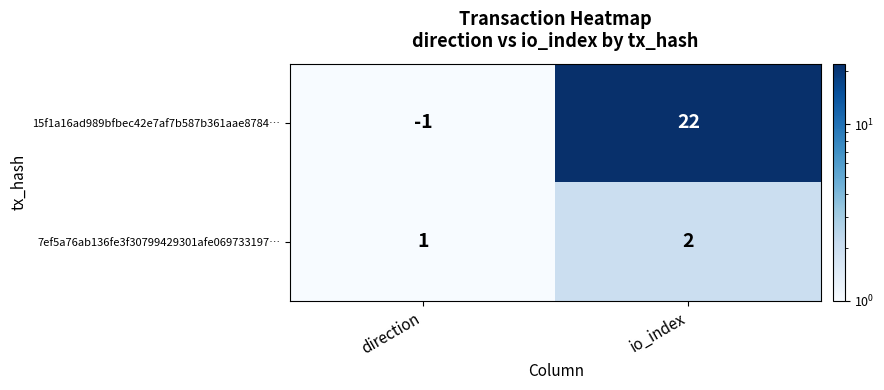

At which label is 7ef5a76ab136fe3f30799429301afe069733197… closest to 1?

direction